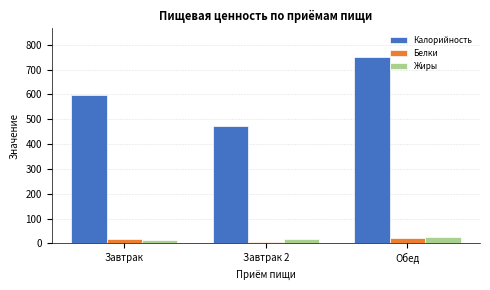

What is the smallest value displayed?

6